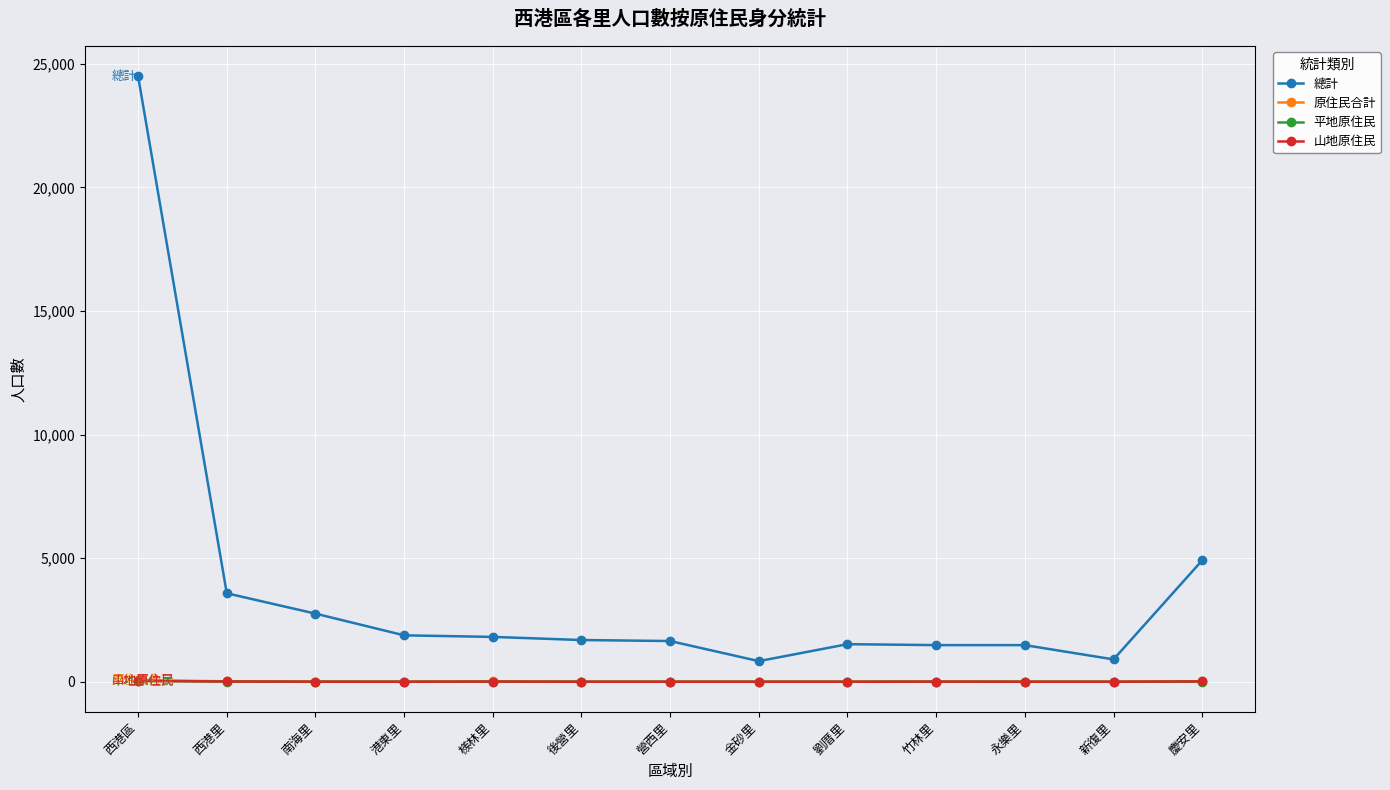

What is the sum of the 山地原住民 values at 竹林里 and 檨林里?

9